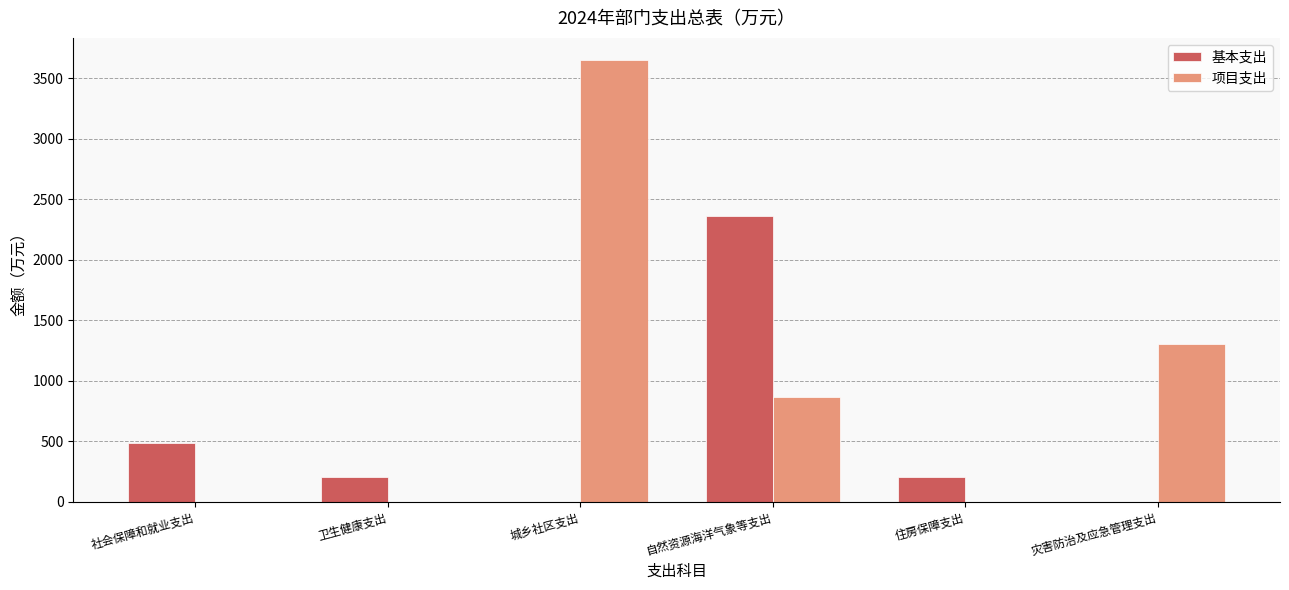

Read the 基本支出 value at 自然资源海洋气象等支出.

2359.2